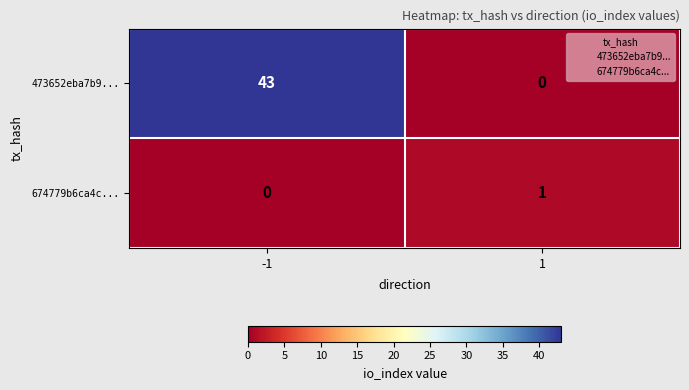

The 473652eba7b9... series shows 23 at 1. True or false?

False